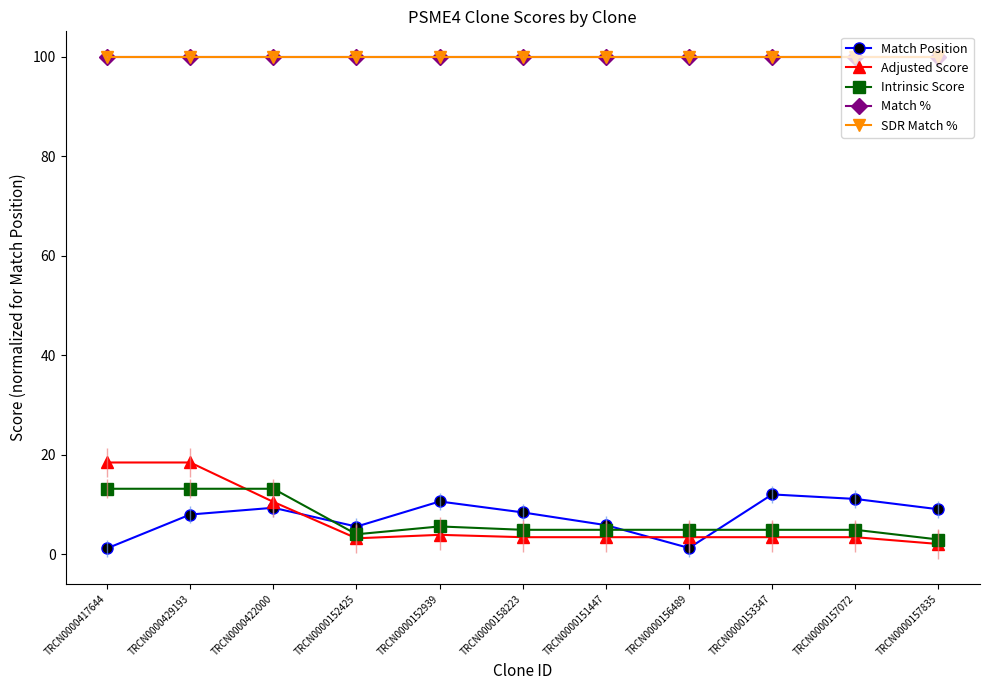

At TRCN0000156489, list the series in order from smallest to largest.

Match Position, Adjusted Score, Intrinsic Score, Match %, SDR Match %